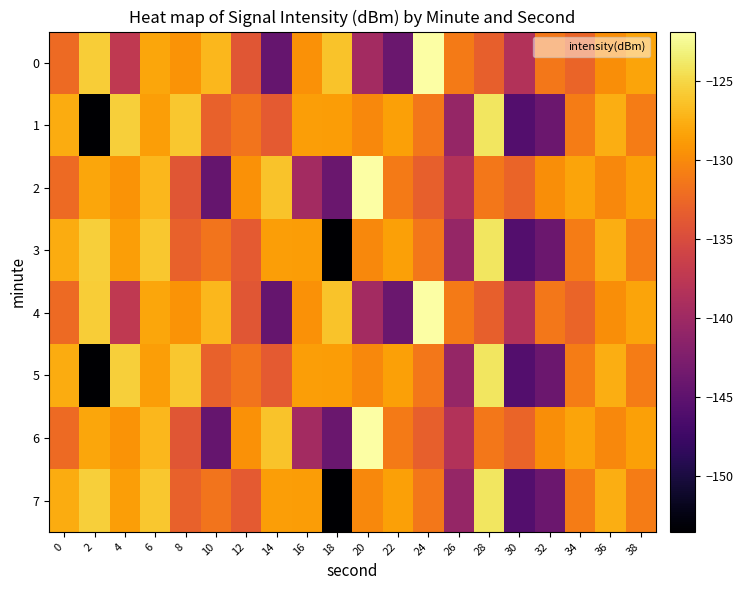

Reading left to right, transcribe all the data shown in this chart.

0: 0=-132.4	2=-125.6	4=-137.3	6=-128.2	8=-129.3	10=-127.0	12=-134.1	14=-144.4	16=-129.5	18=-126.3	20=-139.6	22=-144.1	24=-121.9	26=-131.1	28=-133.3	30=-138.4	32=-131.3	34=-132.9	36=-129.8	38=-128.3
1: 0=-127.8	2=-153.5	4=-125.6	6=-128.7	8=-126.1	10=-133.1	12=-131.7	14=-133.7	16=-128.7	18=-128.7	20=-130.2	22=-128.5	24=-131.3	26=-140.8	28=-124.0	30=-145.9	32=-144.0	34=-131.0	36=-127.7	38=-131.0
2: 0=-132.4	2=-128.2	4=-129.3	6=-127.0	8=-134.1	10=-144.4	12=-129.5	14=-126.3	16=-139.6	18=-144.1	20=-121.9	22=-131.1	24=-133.3	26=-138.4	28=-131.3	30=-132.9	32=-129.8	34=-128.3	36=-130.2	38=-128.5
3: 0=-127.8	2=-125.6	4=-128.7	6=-126.1	8=-133.1	10=-131.7	12=-133.7	14=-128.7	16=-128.7	18=-153.5	20=-130.2	22=-128.5	24=-131.3	26=-140.8	28=-124.0	30=-145.9	32=-144.0	34=-131.0	36=-127.7	38=-131.0
4: 0=-132.4	2=-125.6	4=-137.3	6=-128.2	8=-129.3	10=-127.0	12=-134.1	14=-144.4	16=-129.5	18=-126.3	20=-139.6	22=-144.1	24=-121.9	26=-131.1	28=-133.3	30=-138.4	32=-131.3	34=-132.9	36=-129.8	38=-128.3
5: 0=-127.8	2=-153.5	4=-125.6	6=-128.7	8=-126.1	10=-133.1	12=-131.7	14=-133.7	16=-128.7	18=-128.7	20=-130.2	22=-128.5	24=-131.3	26=-140.8	28=-124.0	30=-145.9	32=-144.0	34=-131.0	36=-127.7	38=-131.0
6: 0=-132.4	2=-128.2	4=-129.3	6=-127.0	8=-134.1	10=-144.4	12=-129.5	14=-126.3	16=-139.6	18=-144.1	20=-121.9	22=-131.1	24=-133.3	26=-138.4	28=-131.3	30=-132.9	32=-129.8	34=-128.3	36=-130.2	38=-128.5
7: 0=-127.8	2=-125.6	4=-128.7	6=-126.1	8=-133.1	10=-131.7	12=-133.7	14=-128.7	16=-128.7	18=-153.5	20=-130.2	22=-128.5	24=-131.3	26=-140.8	28=-124.0	30=-145.9	32=-144.0	34=-131.0	36=-127.7	38=-131.0